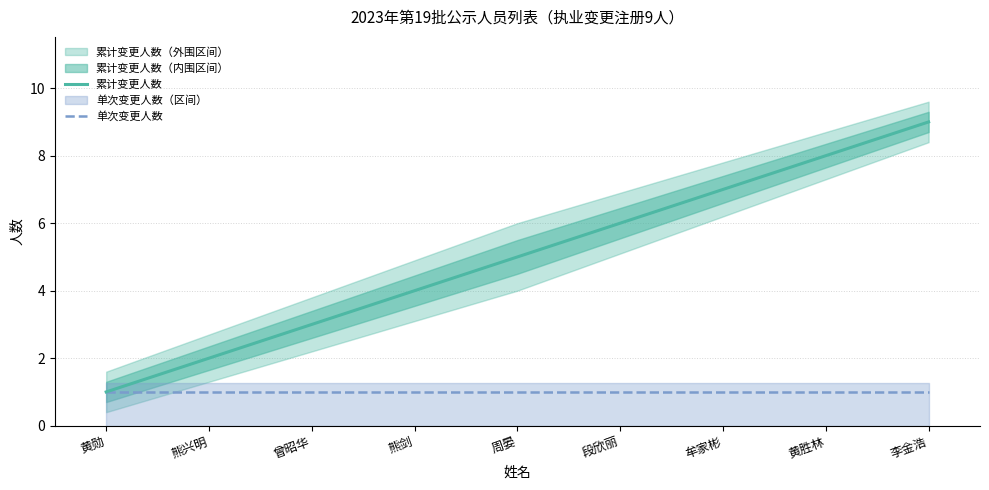

What is the sum of the 单次变更人数 values at 段欣丽 and 熊剑?

2